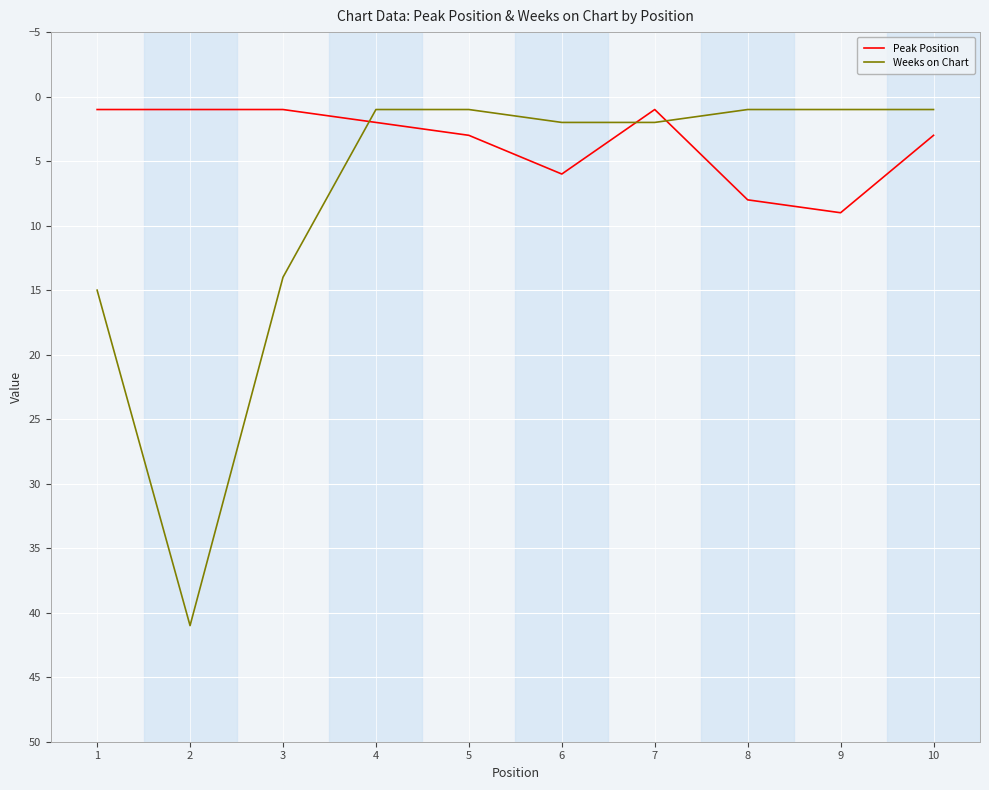

What is the difference between the maximum and minimum values in the Weeks on Chart series?

40